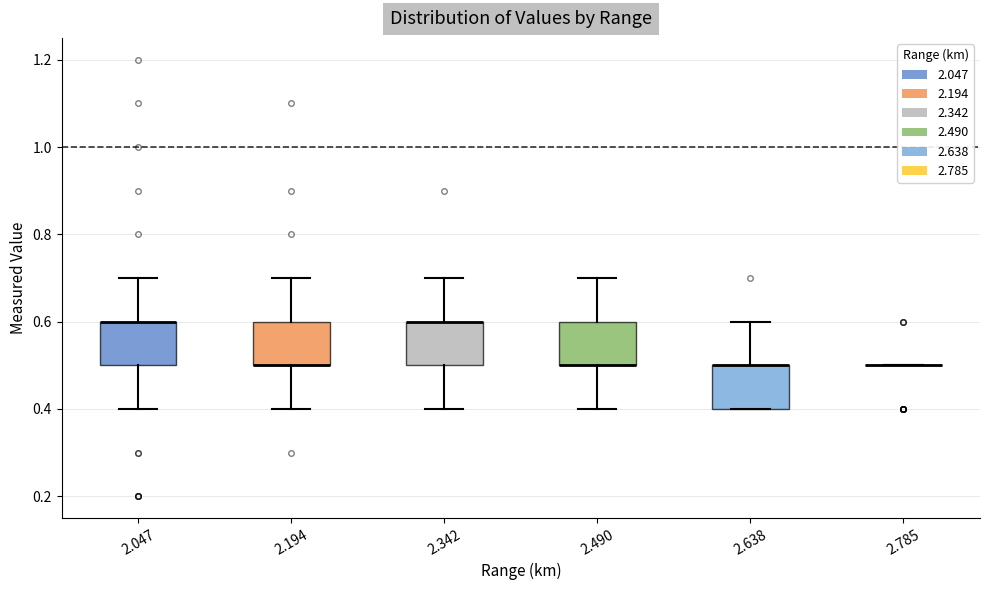

Reading left to right, read every box against the y-axis: the position of its median line, the range the box covers, and the ends of its whiskers. The values are not printed on the chart, so give them approximately, as read against the axis.

2.047: median 0.6 (drawn on the box's upper edge), box 0.5 to 0.6, whiskers 0.4 to 0.7
2.194: median 0.5 (drawn on the box's lower edge), box 0.5 to 0.6, whiskers 0.4 to 0.7
2.342: median 0.6 (drawn on the box's upper edge), box 0.5 to 0.6, whiskers 0.4 to 0.7
2.490: median 0.5 (drawn on the box's lower edge), box 0.5 to 0.6, whiskers 0.4 to 0.7
2.638: median 0.5 (drawn on the box's upper edge), box 0.4 to 0.5, whiskers 0.4 to 0.6
2.785: box collapsed to a line at 0.5, whiskers 0.5 to 0.5